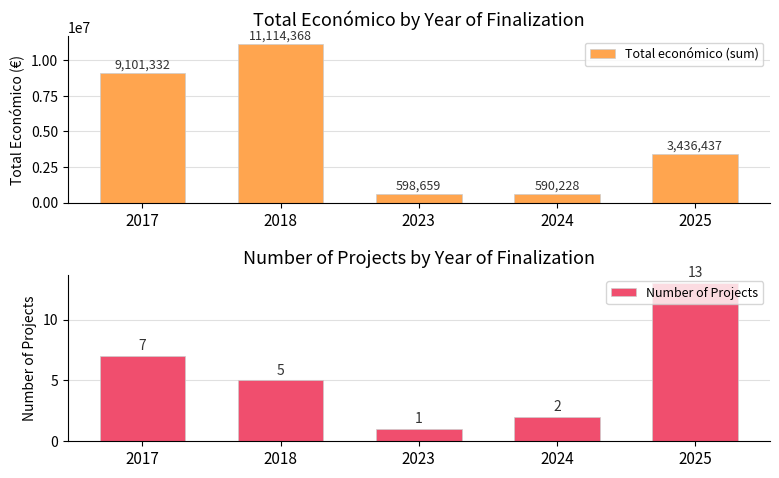

What is the value of the Number of Projects bar at the 5th from the left?

13